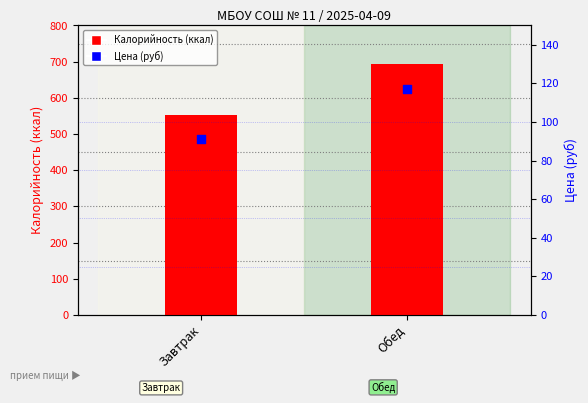

What is the total value across all series at Завтрак?

643